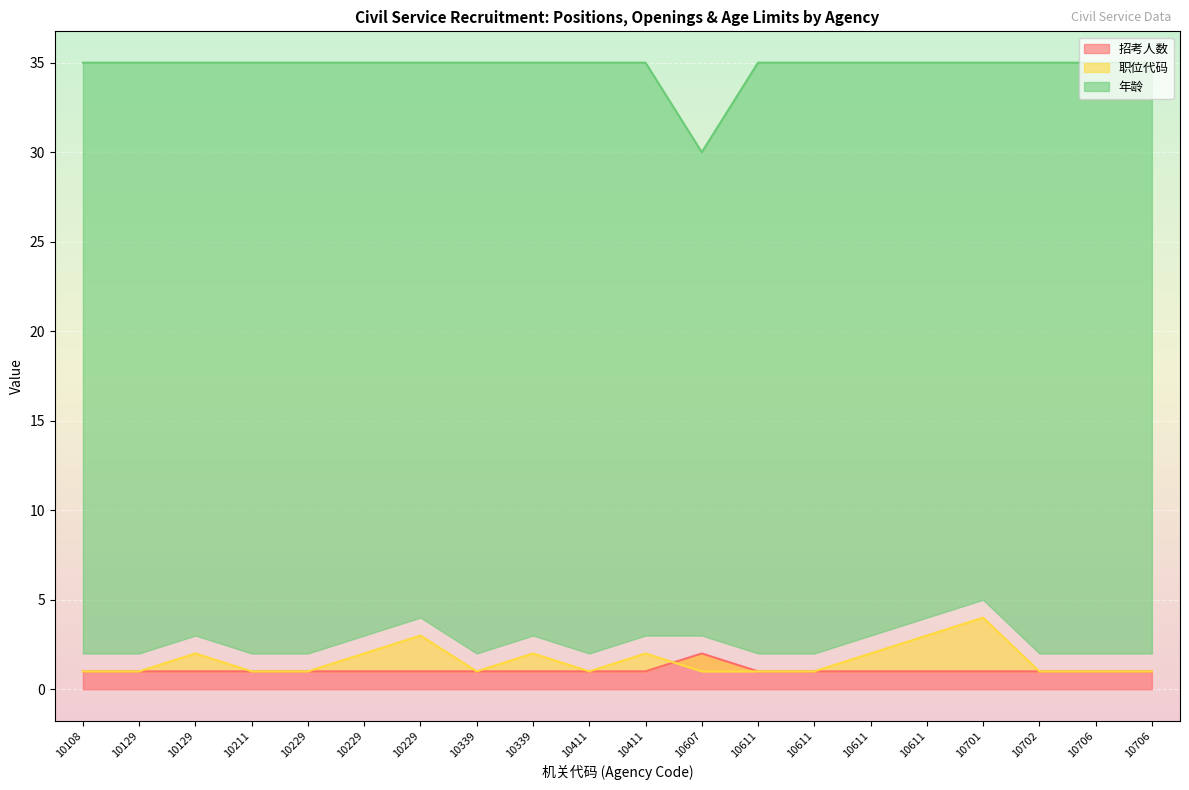

Rank the series at 10229 from highest to lowest value.

年龄, 招考人数, 职位代码